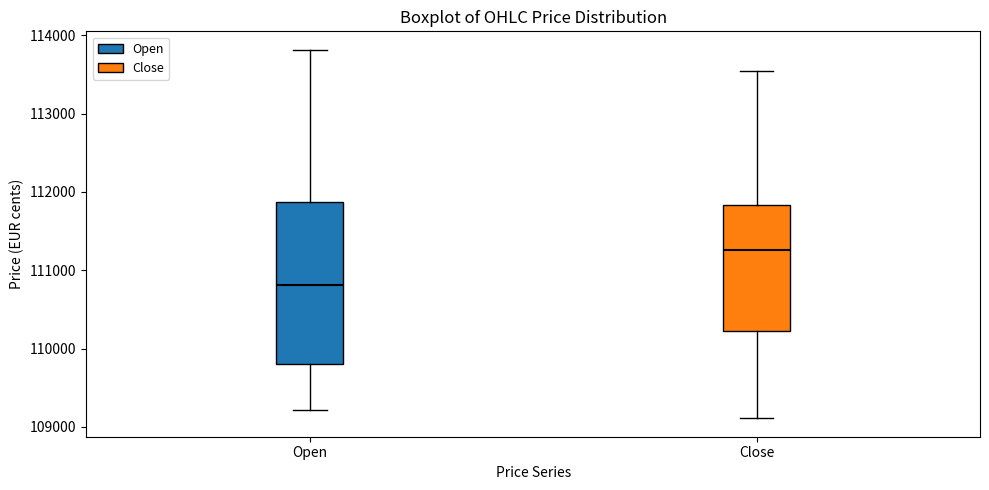

Reading left to right, transcribe this box plot: for each box, give where its median line is, the range the box spans, and where its two whiskers end, as read against the y-axis. The values are not printed on the chart, so give them approximately, as read against the axis.

Open: median 110800, box 109800 to 111900, whiskers 109200 to 113800
Close: median 111300, box 110200 to 111800, whiskers 109100 to 113500